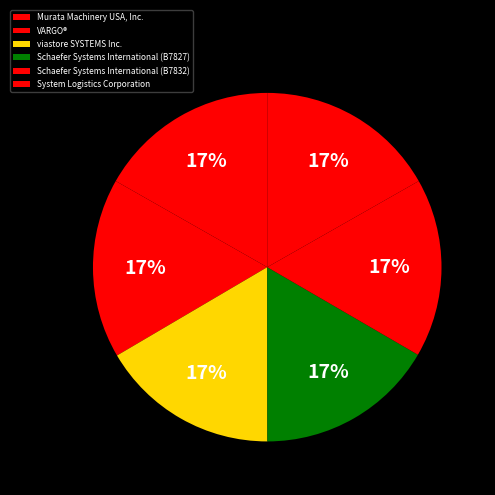

What is the ratio of the value at VARGO® to the value at Schaefer Systems International (B7827)?

1.0